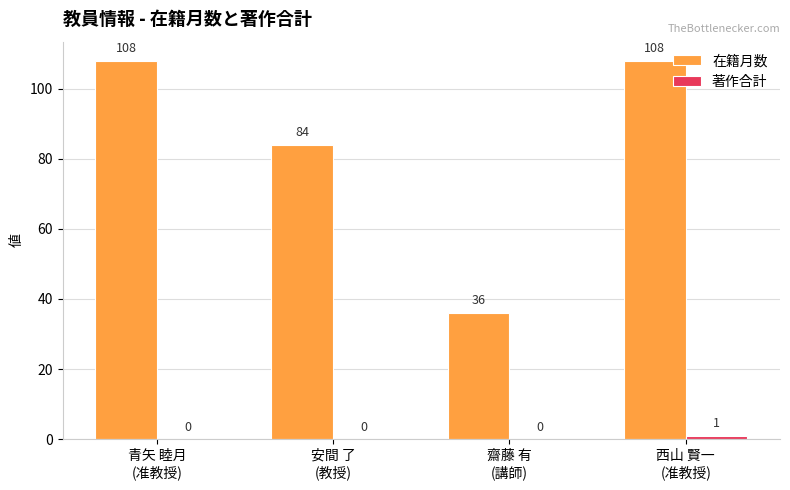

What is the maximum value shown in the chart?

108